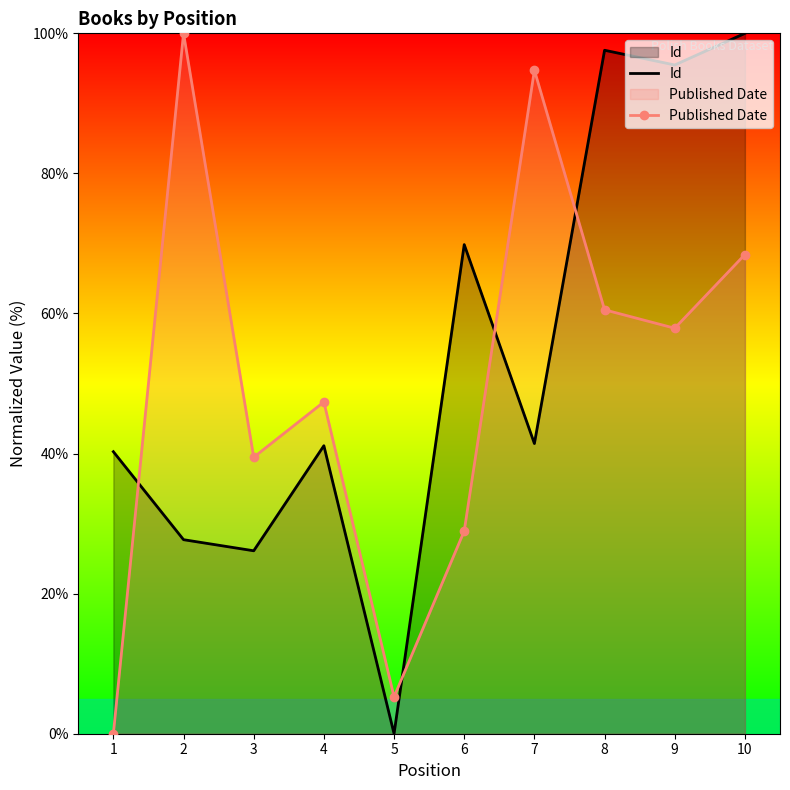

Rank the series by their maximum value, from lowest to highest.

Id, Published Date